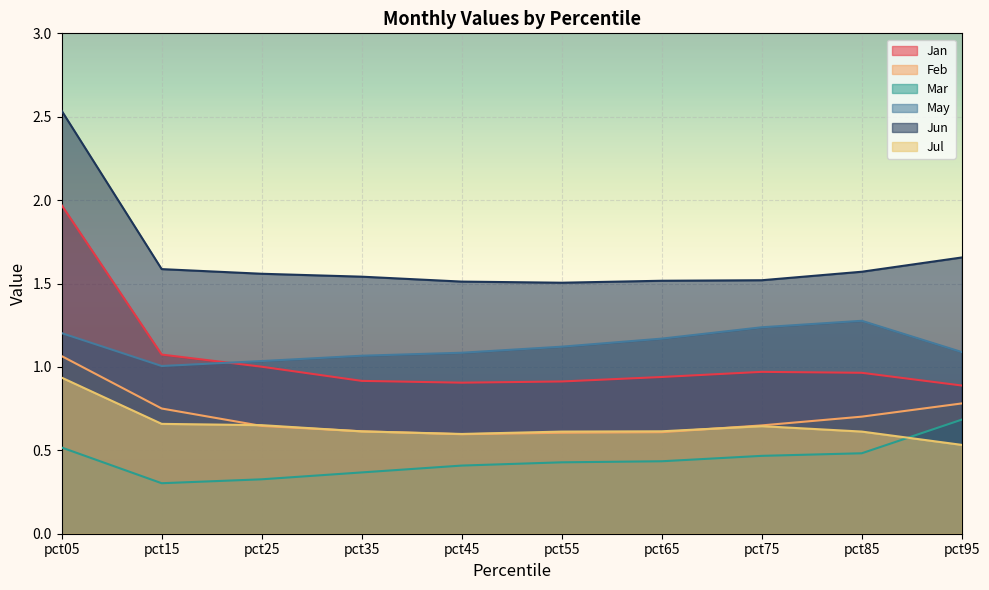

Reading right to left, list all the values displayed in this chart.

Jan: pct95=0.9	pct85=1.0	pct75=1.0	pct65=0.9	pct55=0.9	pct45=0.9	pct35=0.9	pct25=1.0	pct15=1.1	pct05=2.0
Feb: pct95=0.8	pct85=0.7	pct75=0.6	pct65=0.6	pct55=0.6	pct45=0.6	pct35=0.6	pct25=0.6	pct15=0.8	pct05=1.1
Mar: pct95=0.7	pct85=0.5	pct75=0.5	pct65=0.4	pct55=0.4	pct45=0.4	pct35=0.4	pct25=0.3	pct15=0.3	pct05=0.5
May: pct95=1.1	pct85=1.3	pct75=1.2	pct65=1.2	pct55=1.1	pct45=1.1	pct35=1.1	pct25=1.0	pct15=1.0	pct05=1.2
Jun: pct95=1.7	pct85=1.6	pct75=1.5	pct65=1.5	pct55=1.5	pct45=1.5	pct35=1.5	pct25=1.6	pct15=1.6	pct05=2.5
Jul: pct95=0.5	pct85=0.6	pct75=0.6	pct65=0.6	pct55=0.6	pct45=0.6	pct35=0.6	pct25=0.7	pct15=0.7	pct05=0.9